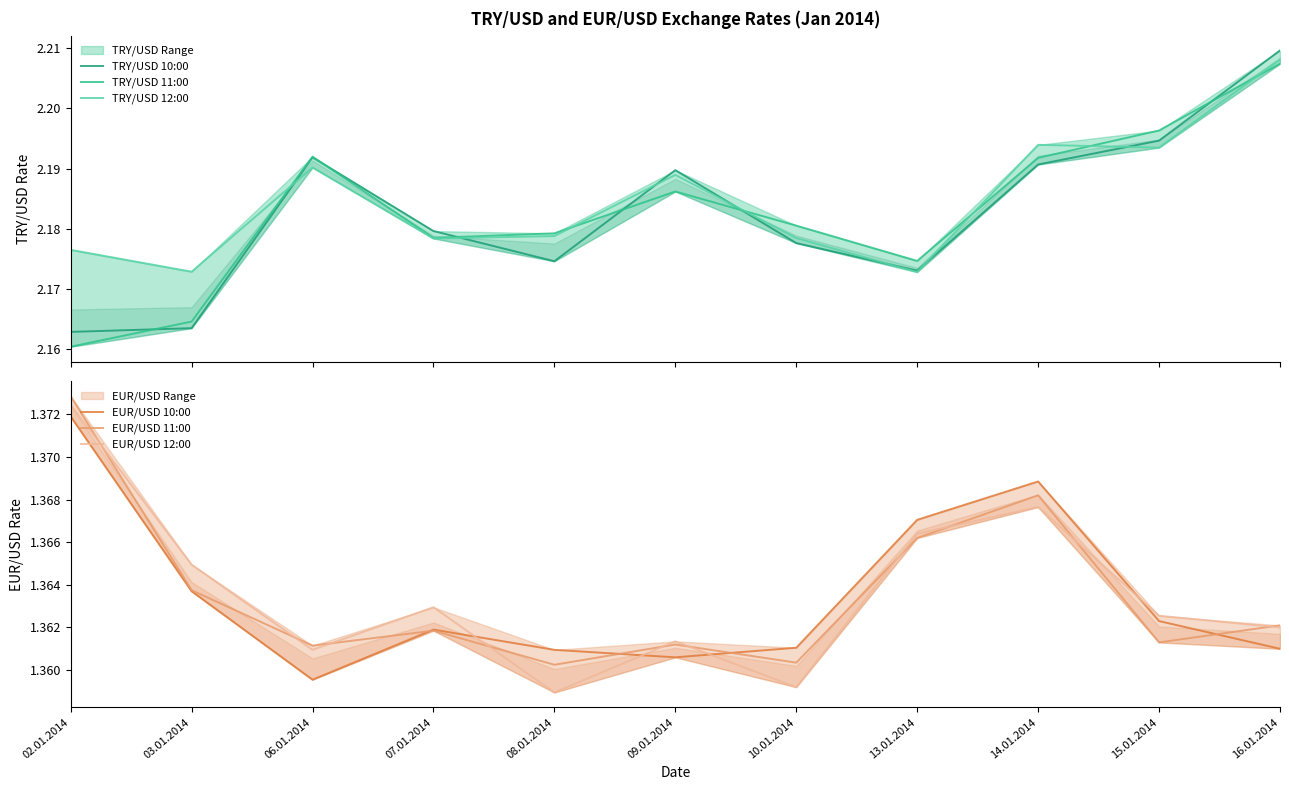

Which category has the highest value in the TRY/USD 11:00 series?

16.01.2014